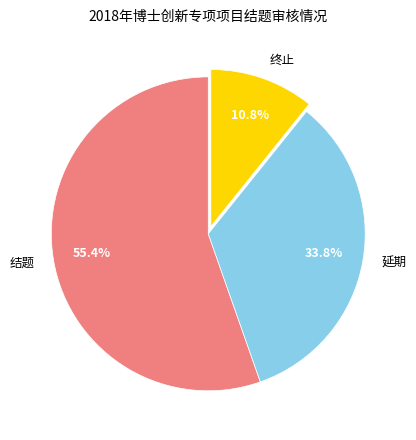

To the nearest percent, what portion does 延期 represent?

34%